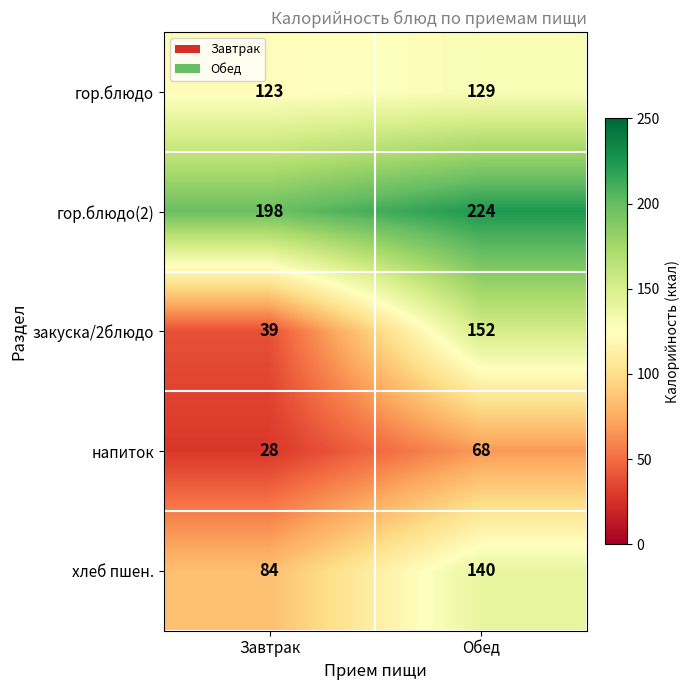

What value does the закуска/2блюдо series have at Обед?

152